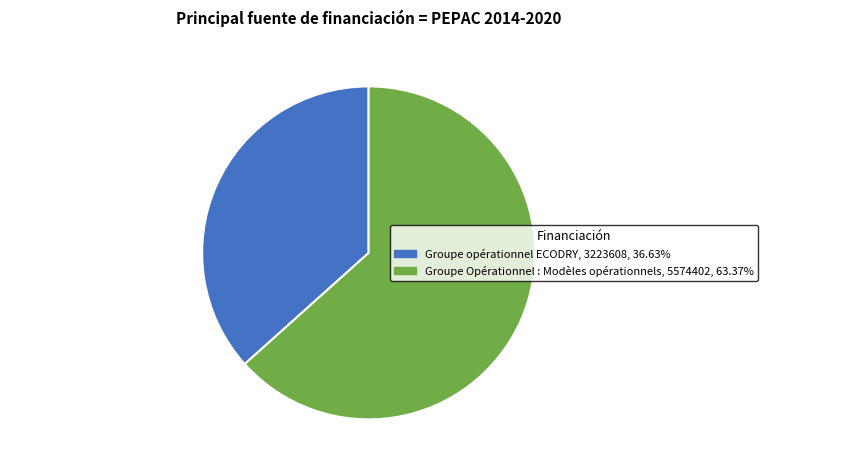

How many segments does this pie chart have?

2